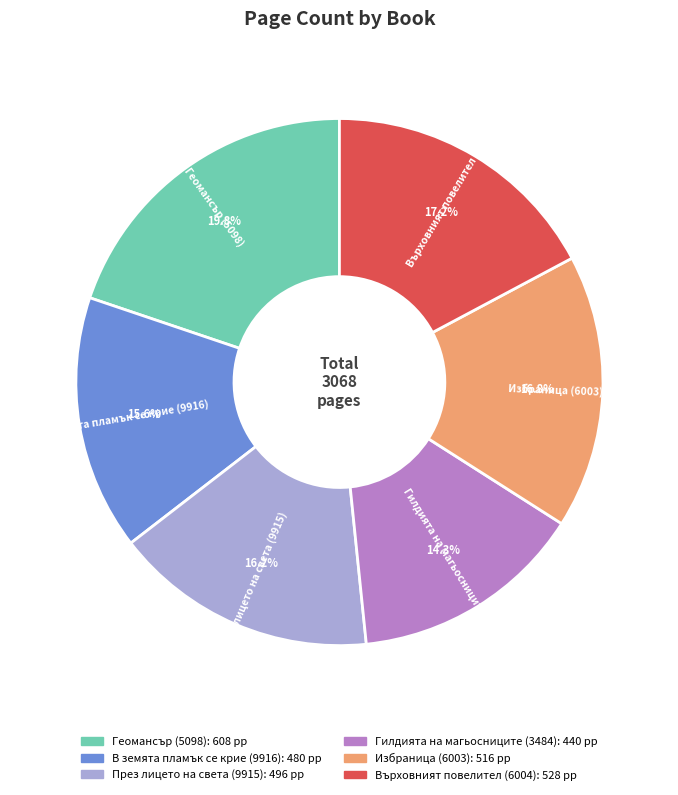

Does Върховният повелител (6004) account for over 50% of the chart?

No